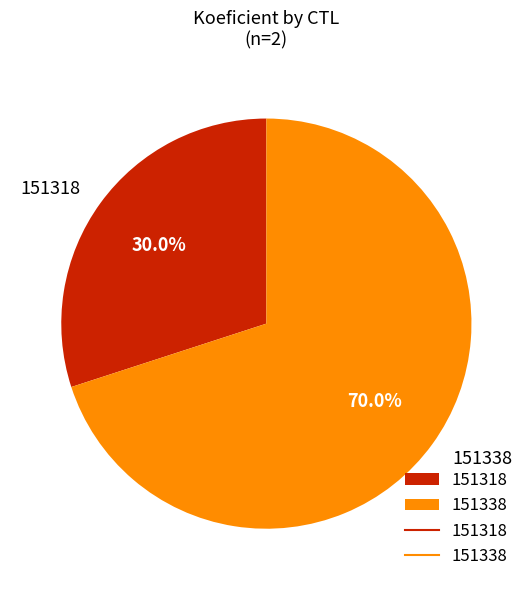

Count the number of slices in the pie.

2